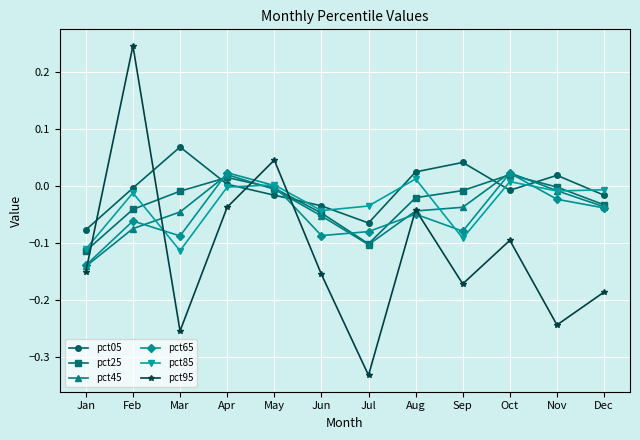

Which category has the highest value across all series?

Feb